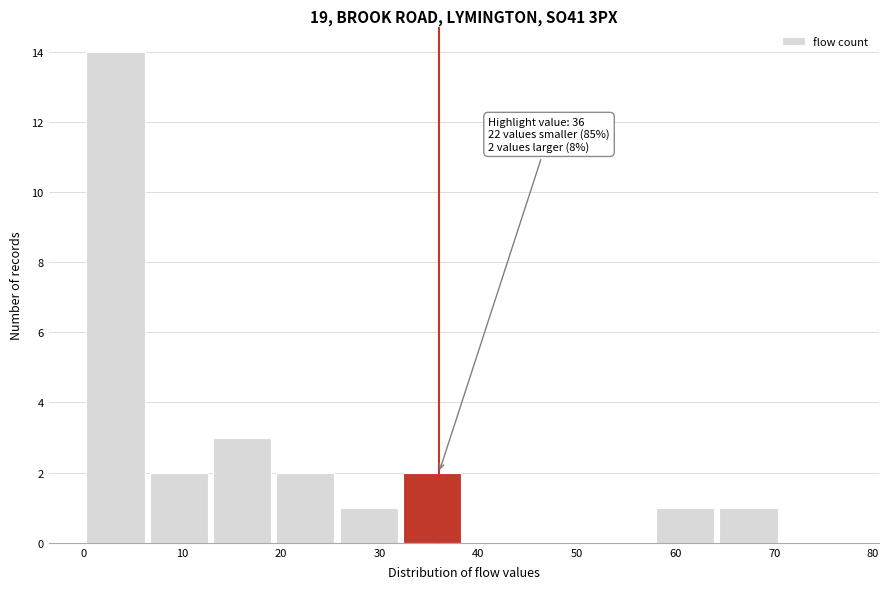

Which range on the x-axis has the tallest bar?

0 to 6